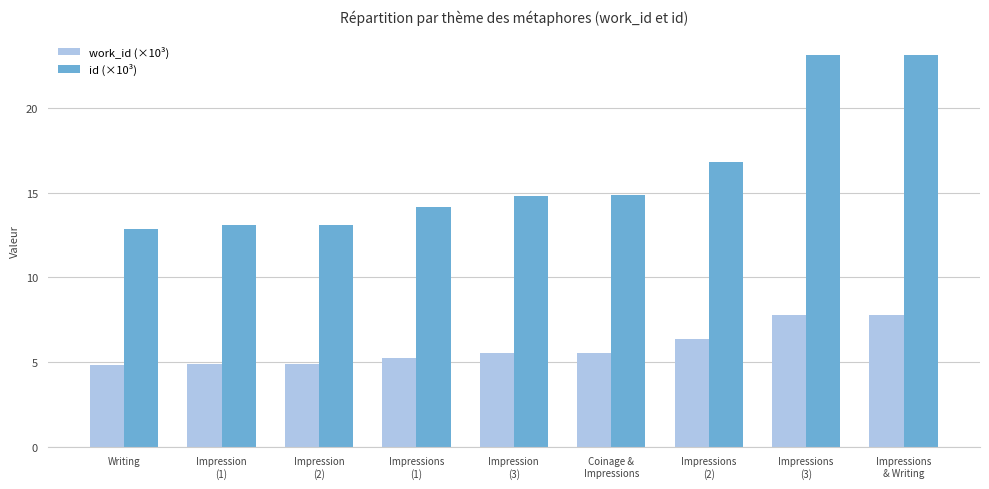

What is the sum of all id (×10³) values?

146.0